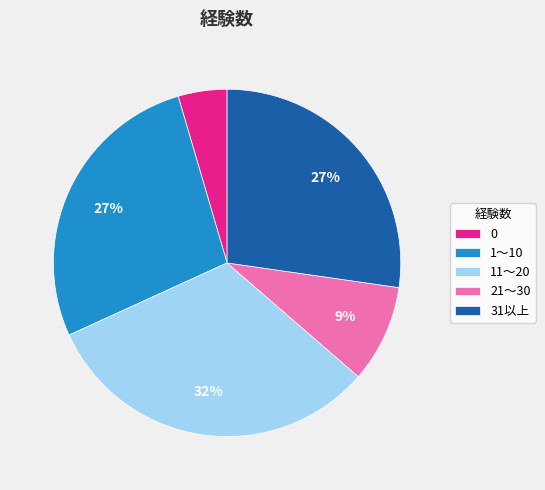

To the nearest percent, what portion does 21～30 represent?

9%